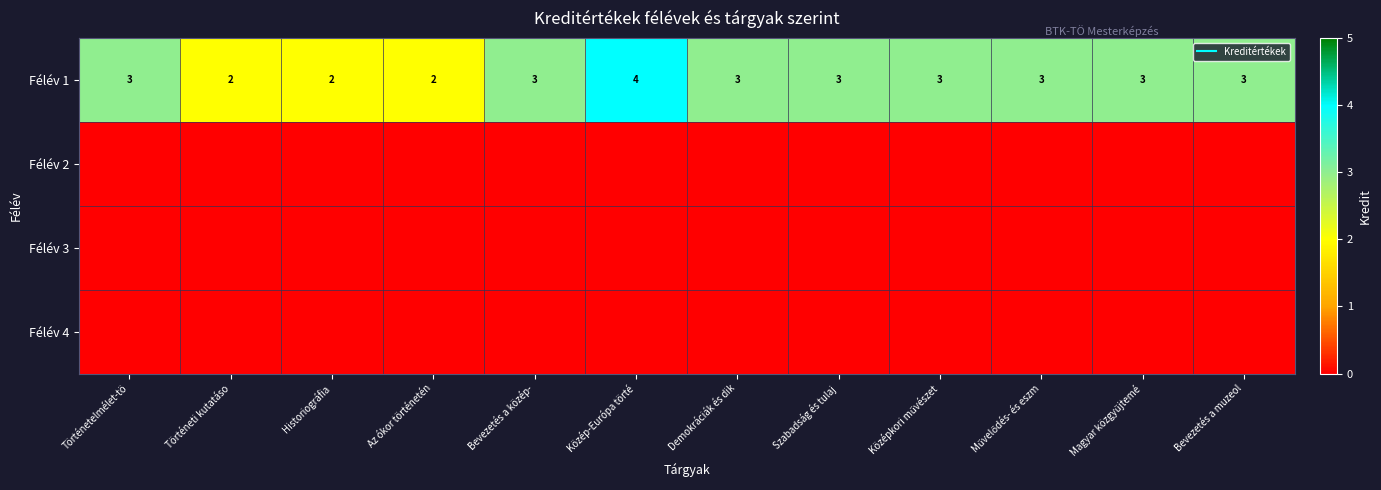

Which series has the largest total across all categories?

Félév 1